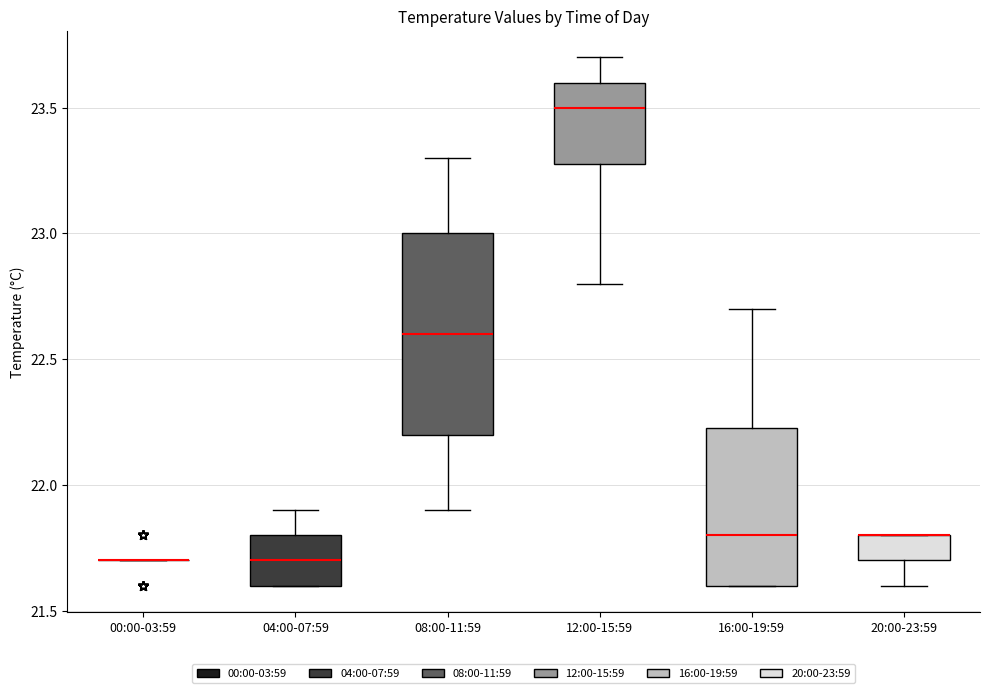

Reading left to right, transcribe this box plot: for each box, give where its median line is, the range the box spans, and where its two whiskers end, as read against the y-axis. The values are not printed on the chart, so give them approximately, as read against the axis.

00:00-03:59: box collapsed to a line at 21.70, whiskers 21.70 to 21.70
04:00-07:59: median 21.70, box 21.60 to 21.80, whiskers 21.60 to 21.90
08:00-11:59: median 22.60, box 22.20 to 23.00, whiskers 21.90 to 23.30
12:00-15:59: median 23.50, box 23.30 to 23.60, whiskers 22.80 to 23.70
16:00-19:59: median 21.80, box 21.60 to 22.25, whiskers 21.60 to 22.70
20:00-23:59: median 21.80 (drawn on the box's upper edge), box 21.70 to 21.80, whiskers 21.60 to 21.80